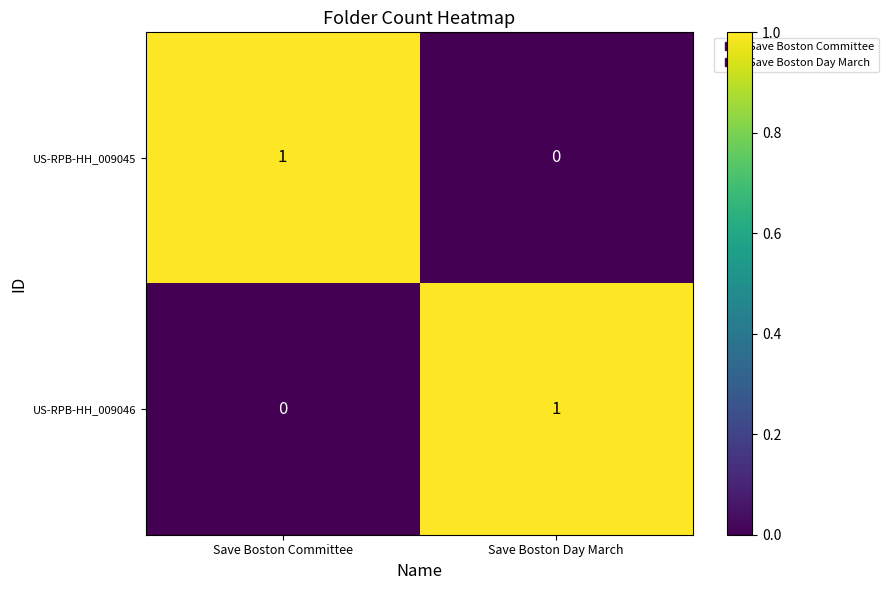

At which label does US-RPB-HH_009046 reach its minimum?

Save Boston Committee